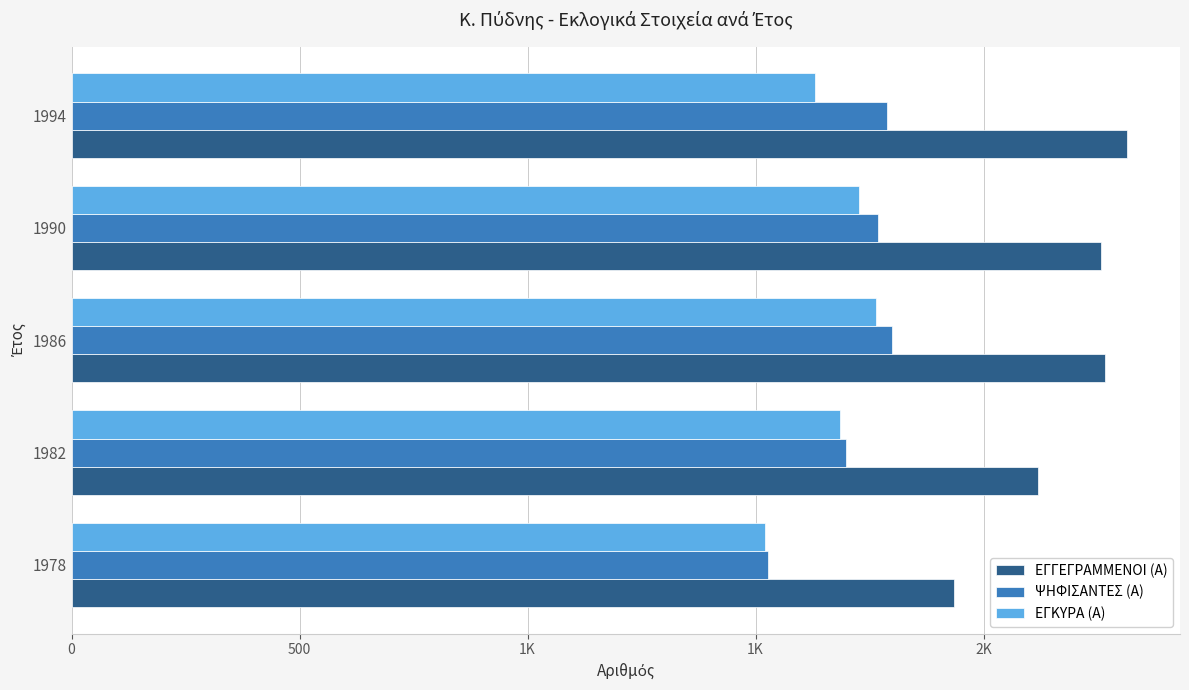

What is the highest value of the ΕΓΓΕΓΡΑΜΜΕΝΟΙ (Α) series?

2315